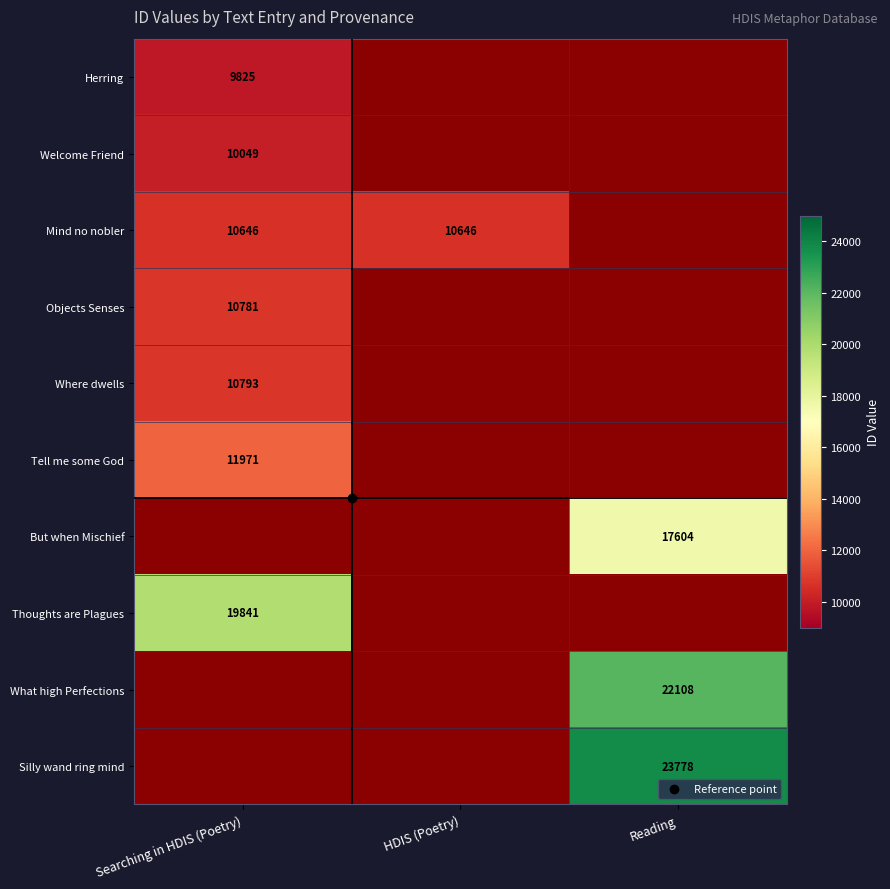

Between Searching in HDIS (Poetry) and Reading, which is larger?

Reading